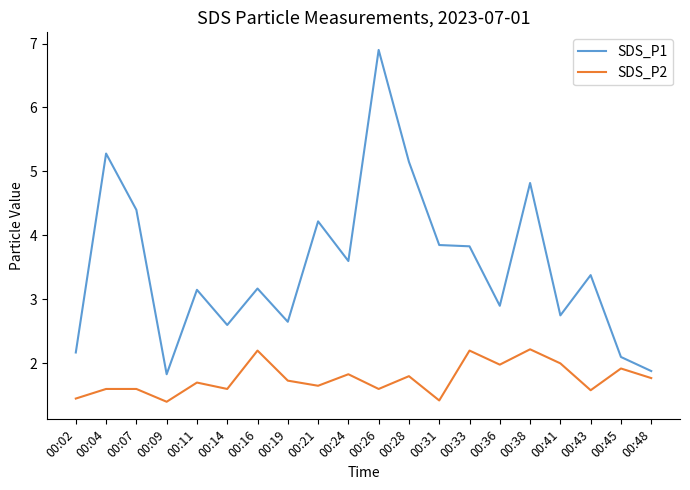

What is the lowest value of the SDS_P2 series?

1.4